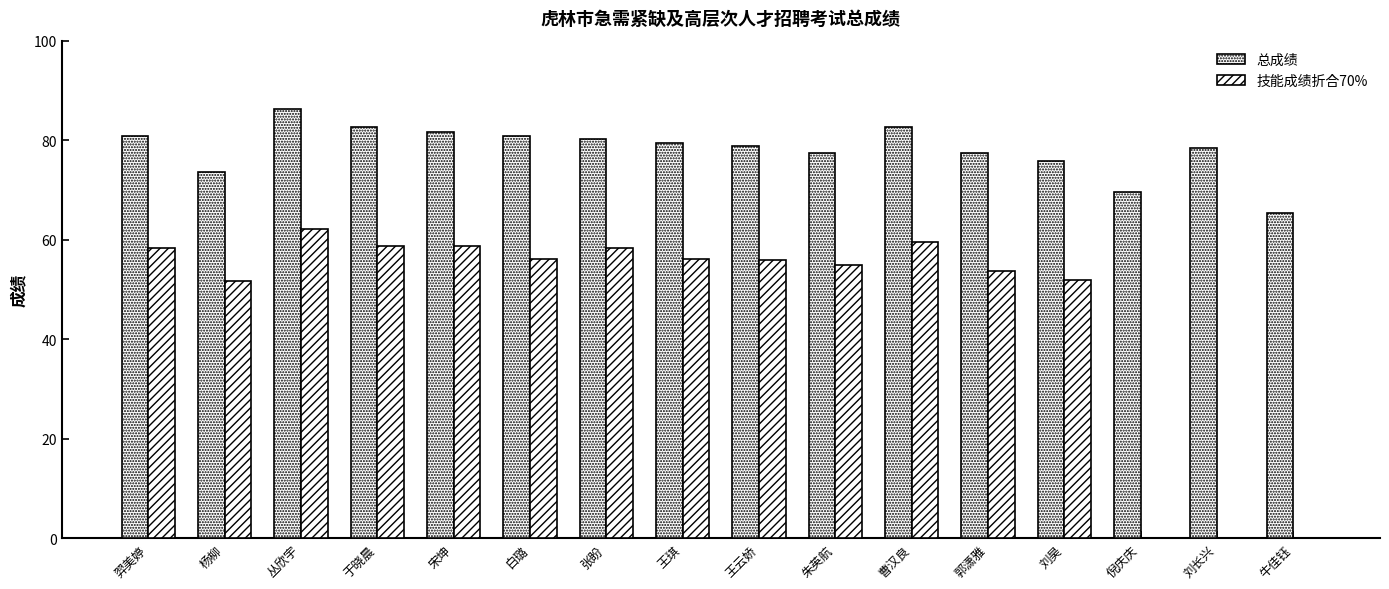

Reading left to right, transcribe all the data shown in this chart.

总成绩: 羿美婷=80.8	杨柳=73.6	丛欣宇=86.2	于晓晨=82.6	宋坤=81.6	白璐=80.9	张盼=80.3	王琪=79.4	王云娇=78.8	朱英航=77.4	曹汉良=82.7	郭潇雅=77.5	刘昊=75.8	倪庆庆=69.6	刘长兴=78.4	牛佳钰=65.4
技能成绩折合70%: 羿美婷=58.3	杨柳=51.7	丛欣宇=62.2	于晓晨=58.7	宋坤=58.7	白璐=56.1	张盼=58.4	王琪=56.2	王云娇=55.9	朱英航=55.0	曹汉良=59.5	郭潇雅=53.8	刘昊=51.9	倪庆庆=0.0	刘长兴=0.0	牛佳钰=0.0